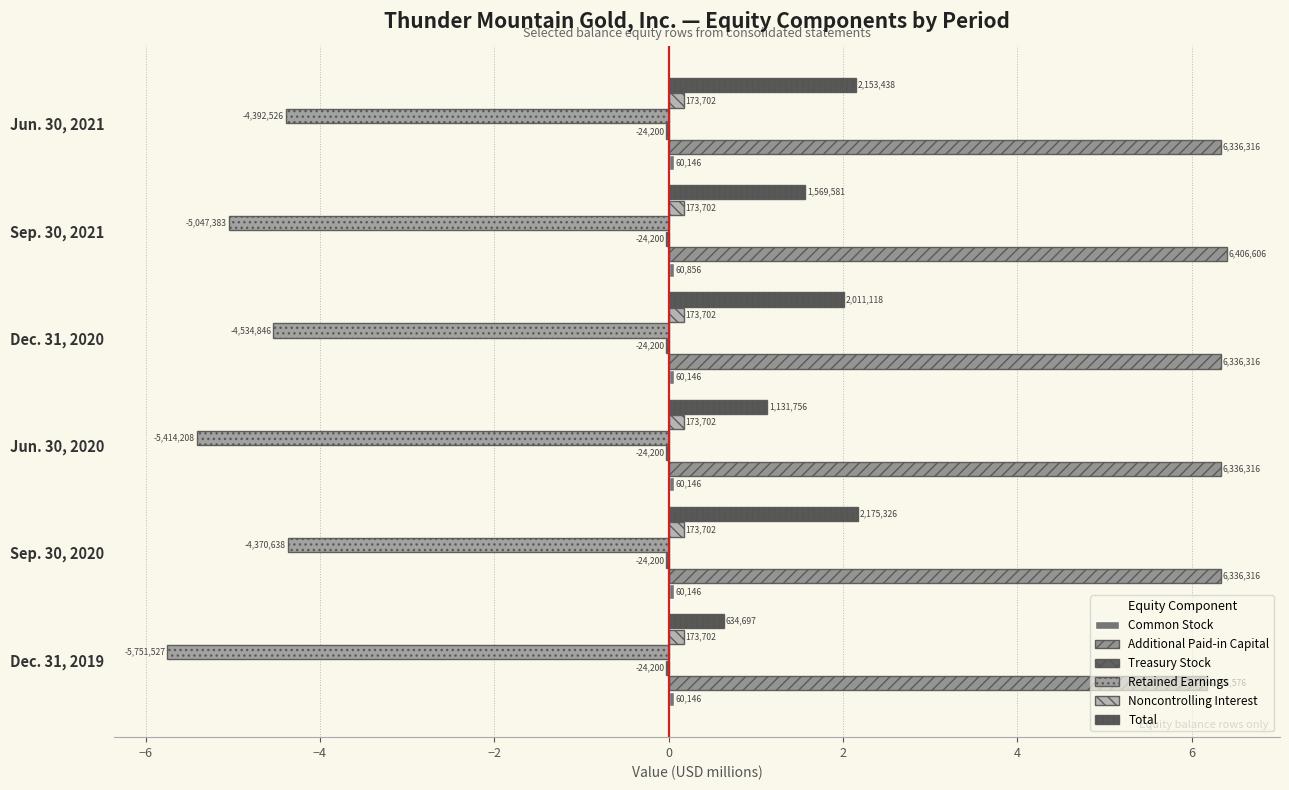

How many bars are there in total?

36